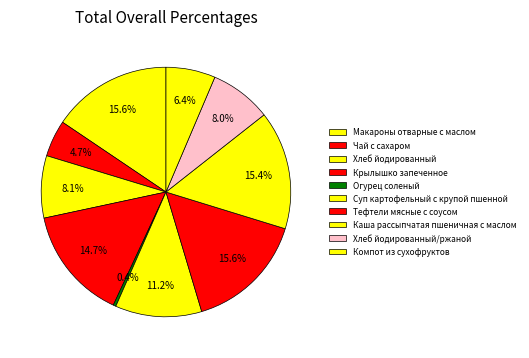

Count the number of slices in the pie.

10